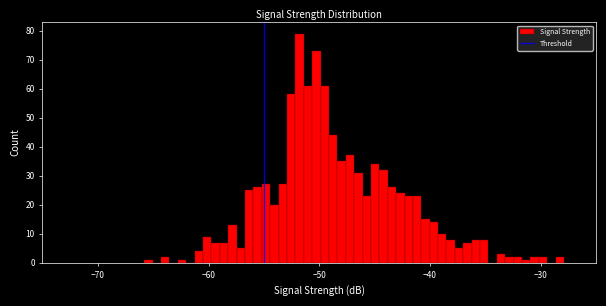

Read against the x-axis, roughly where is the centre of the tallest bar?

-52